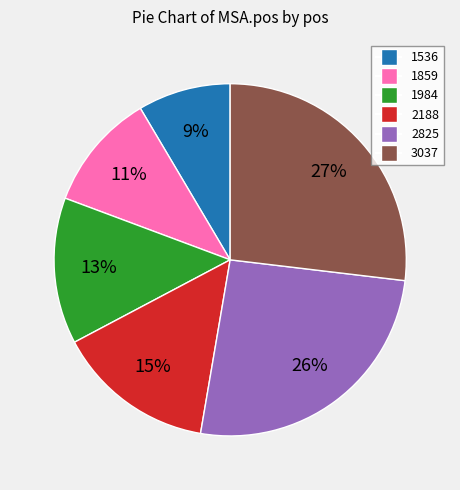

Between 2825 and 1536, which is larger?

2825